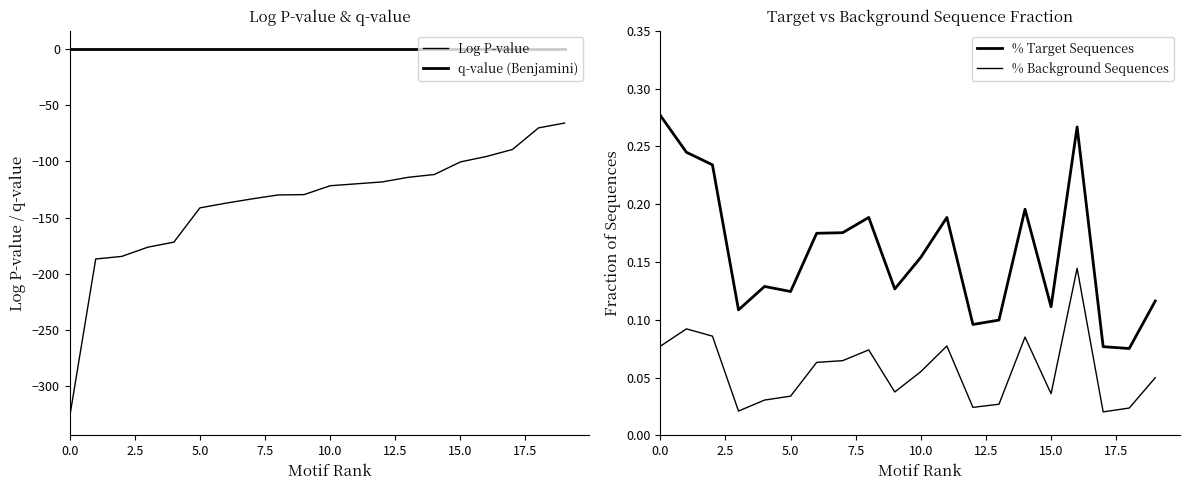

How many values in the Log P-value series are below -121?

11